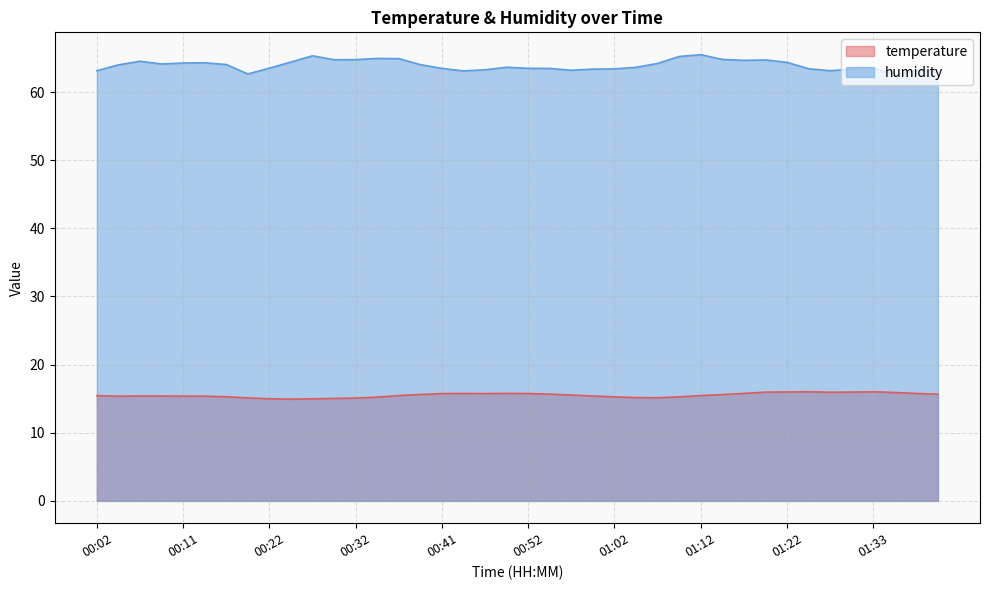

Which series has the largest total across all categories?

humidity